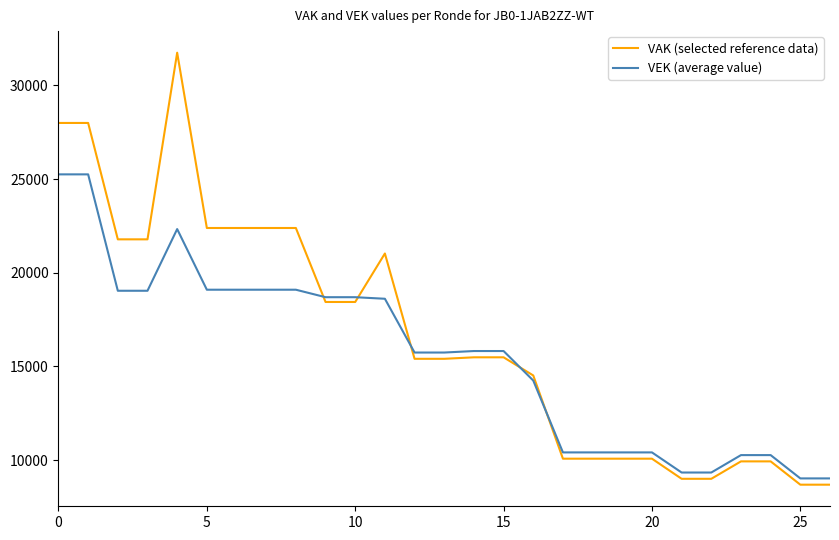

What is the maximum value shown in the chart?

31750